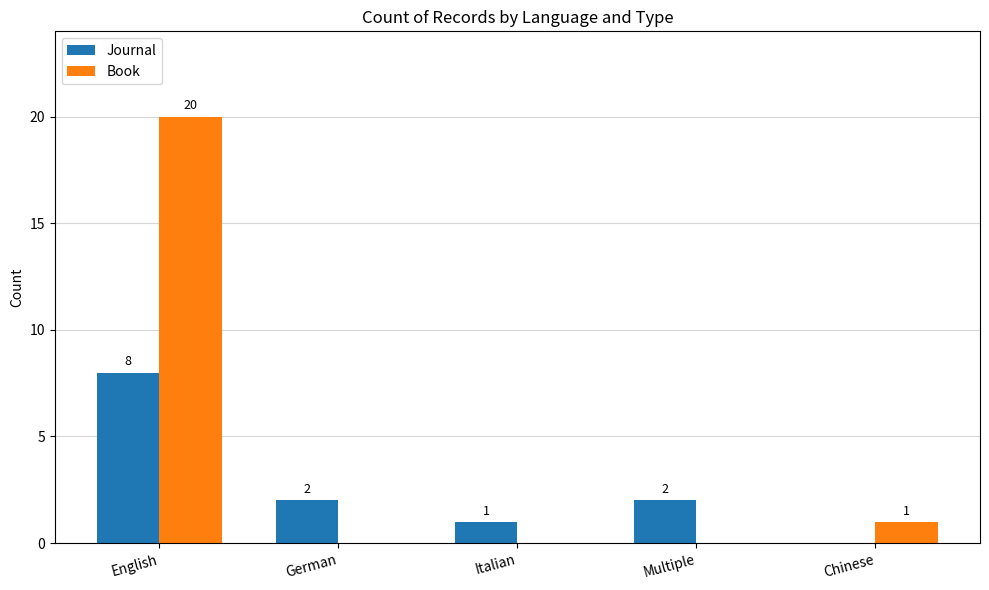

What is the sum of the Book values at German and English?

20